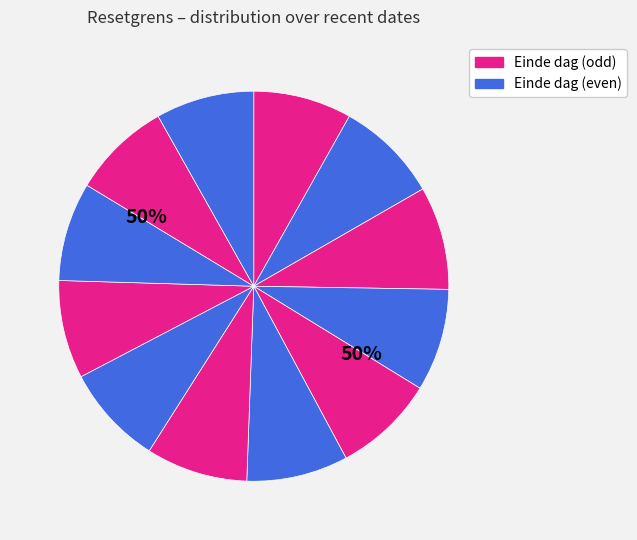

Rank the categories by value from highest to lowest.

2025-07-30, 2025-07-31, 2025-07-29, 2025-07-24, 2025-07-25, 2025-07-28, 2025-07-23, 2025-07-21, 2025-07-18, 2025-08-01, 2025-07-17, 2025-07-22